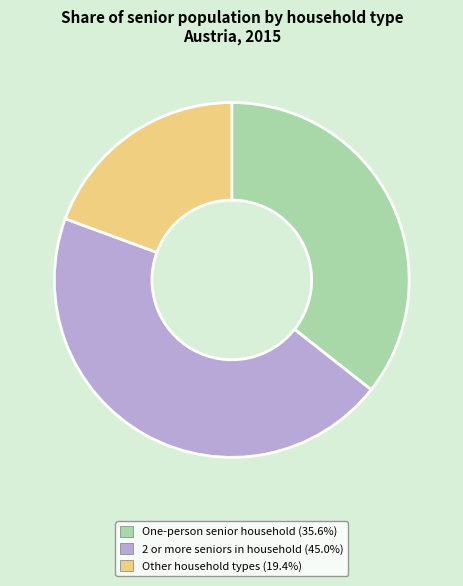

Is there a majority slice in this chart?

No